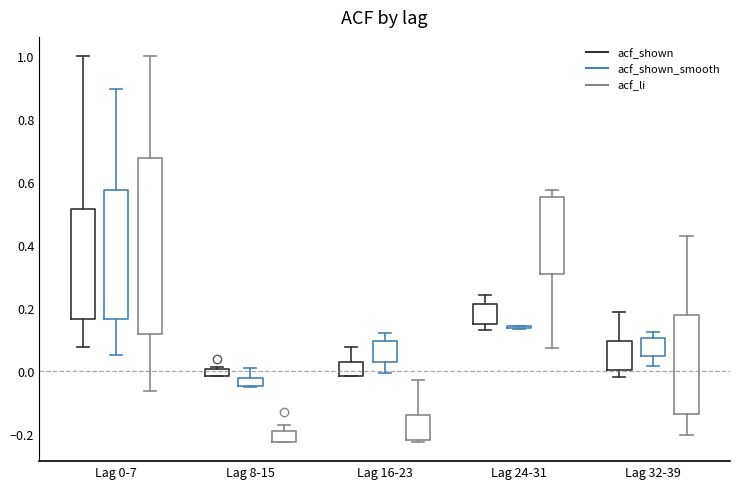

Which box is the tallest, from its lower edge to its upper edge?

Lag 0-7 (acf_li)